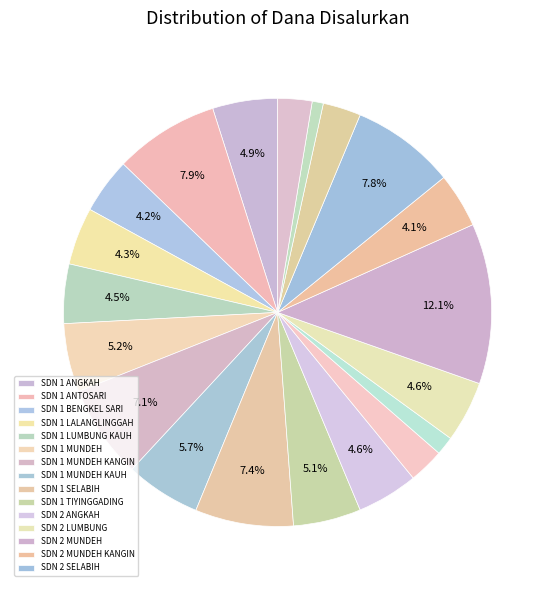

Is there any slice that represents more than half of the pie?

No